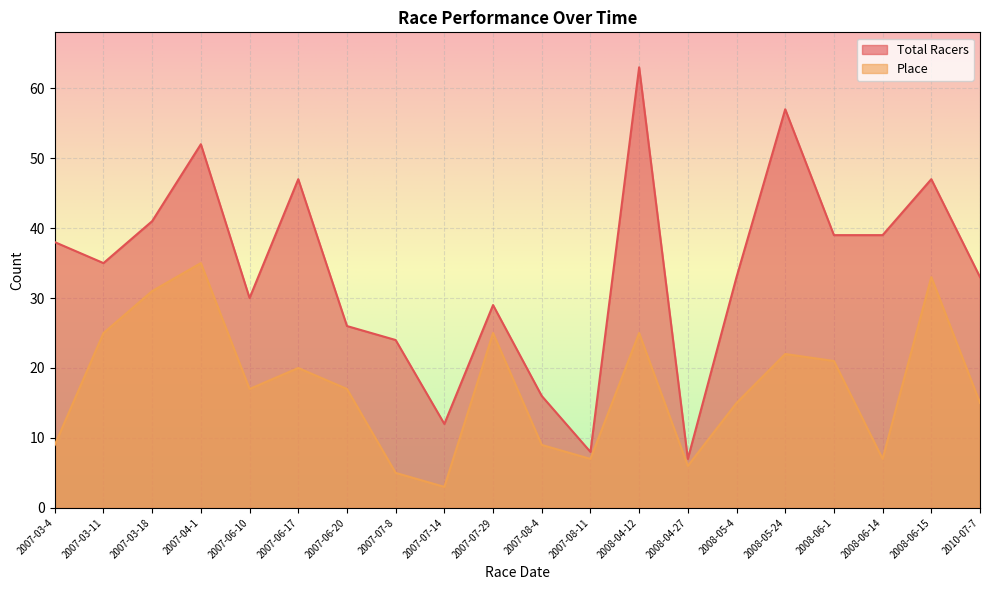

Count the number of data series in this chart.

2